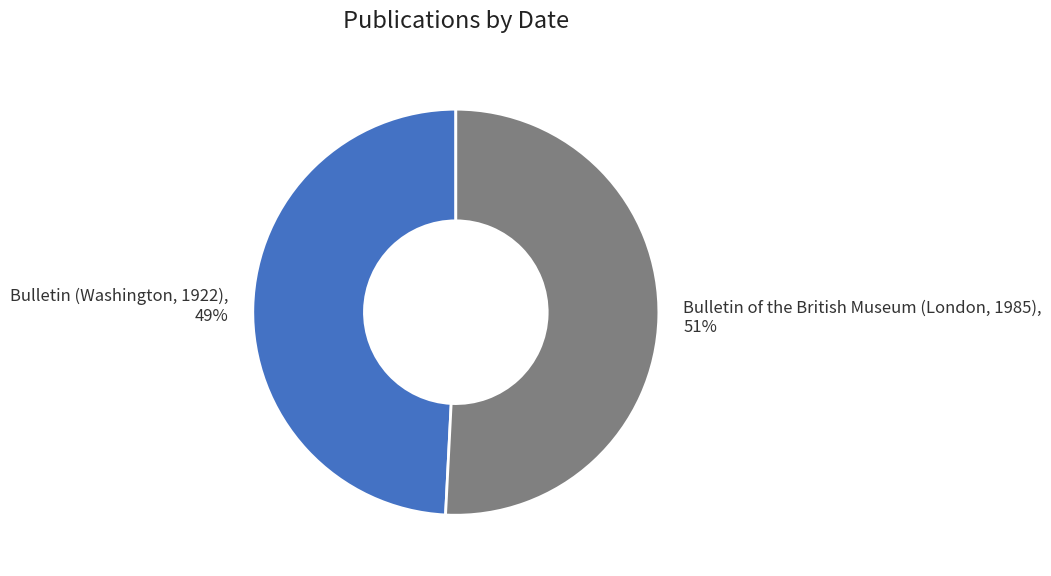

To the nearest percent, what portion does Bulletin of the British Museum (London, 1985) represent?

51%